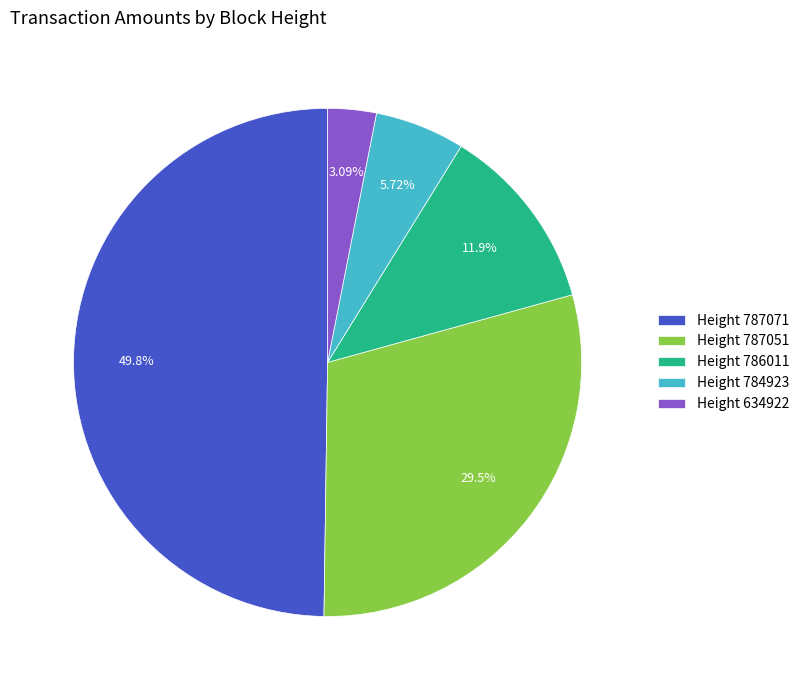

Does Height 787051 represent more than half of the total?

No